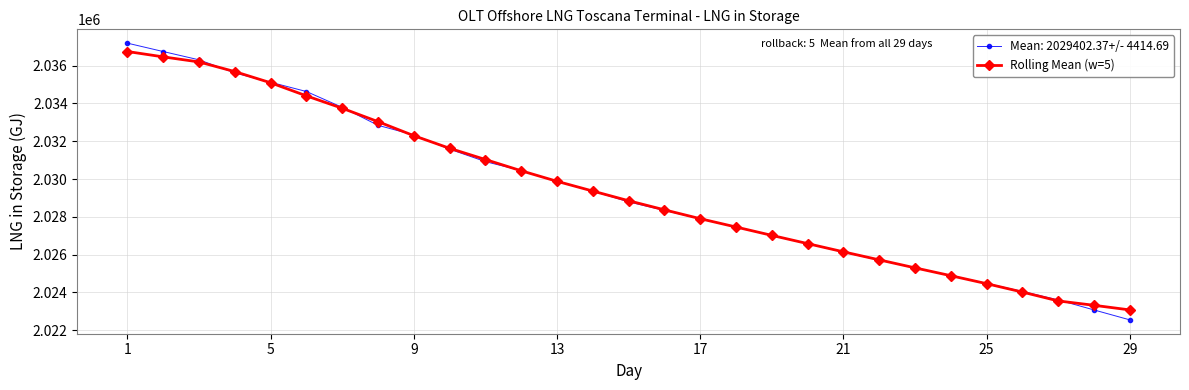

What is the highest value of the Mean: 2029402.37+/- 4414.69 series?

2037190.8